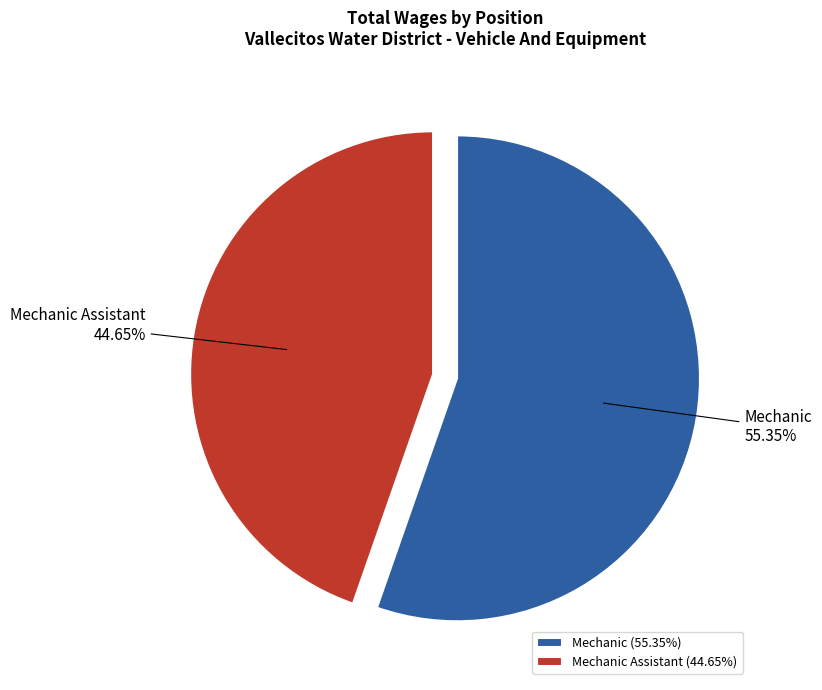

To the nearest percent, what is the difference between the largest and smallest slice percentages?

11%